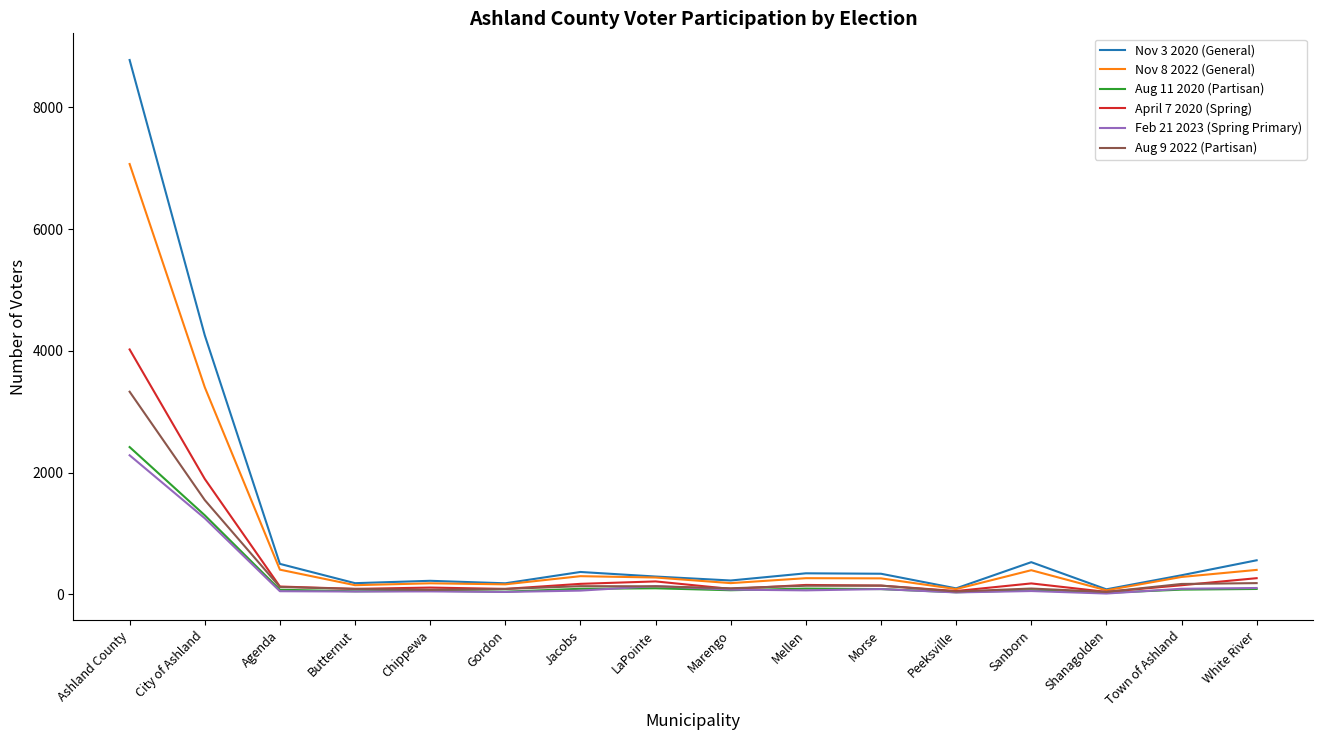

The Aug 11 2020 (Partisan) series shows 1300 at City of Ashland. True or false?

True